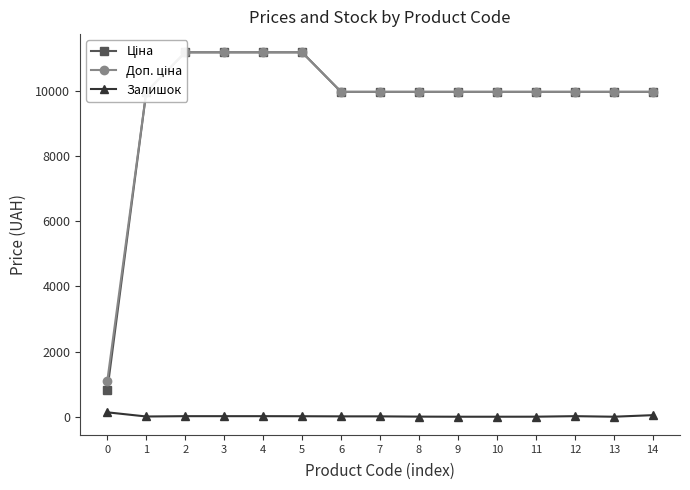

Rank the series at 11 from highest to lowest value.

Ціна, Доп. ціна, Залишок